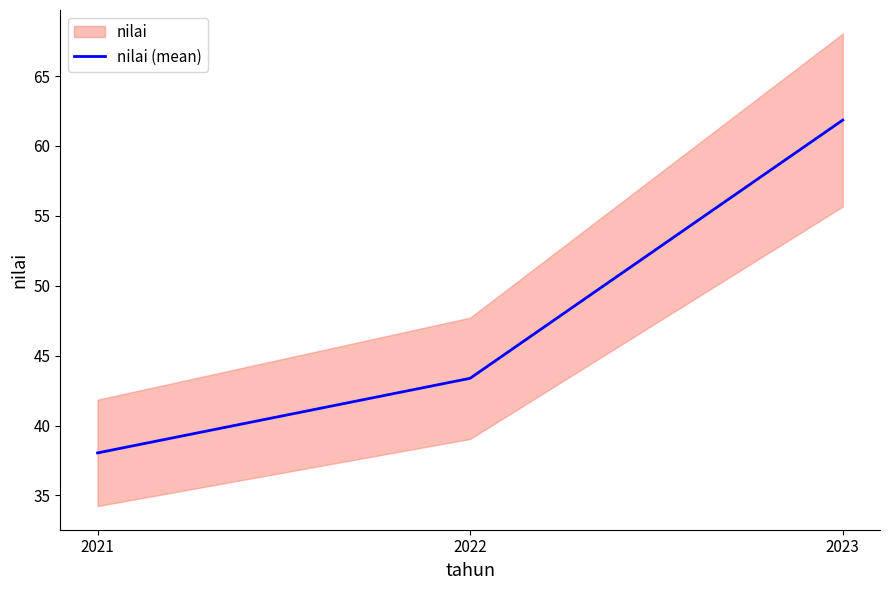

How many values in the nilai (mean) series are below 43?

1